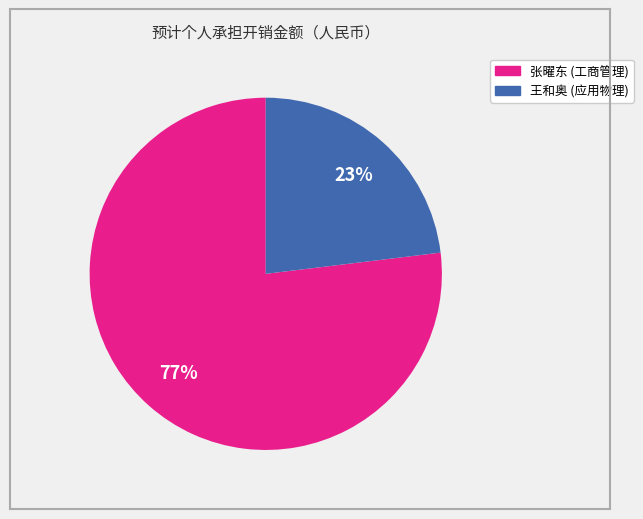

The 张曜东 (工商管理) slice represents 77% of the pie. True or false?

True